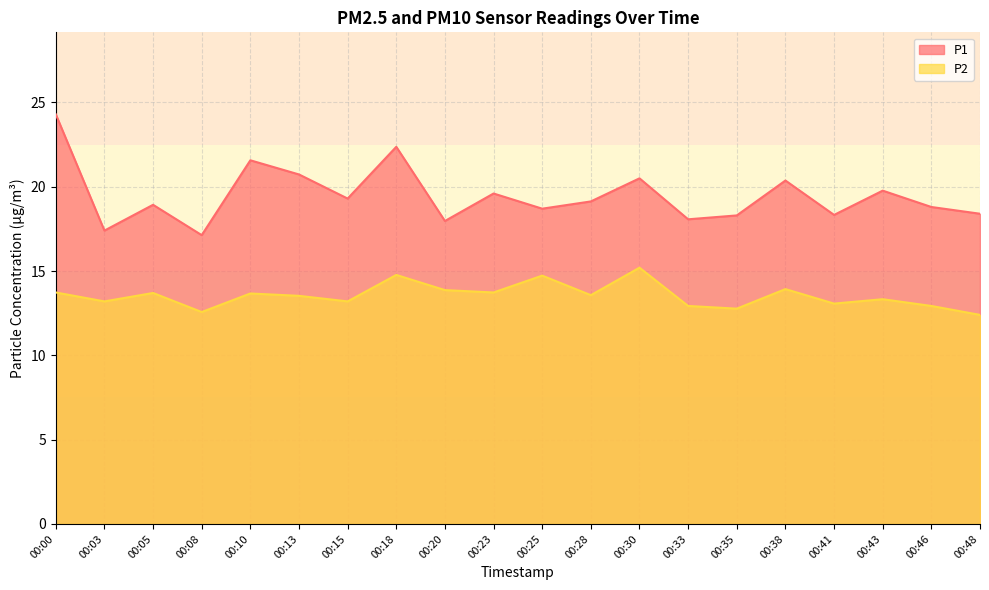

At which category does the chart reach its minimum across all series?

00:48